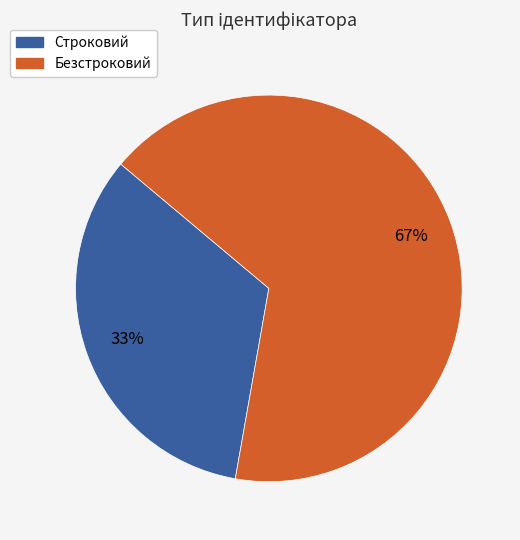

To the nearest percent, what is the combined percentage of Строковий and Безстроковий?

100%